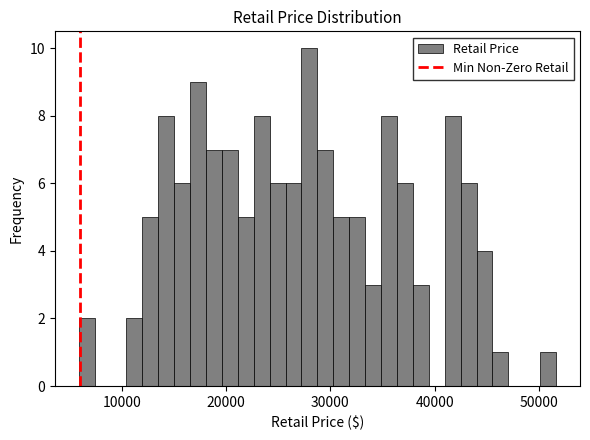

Around what value on the x-axis is the tallest bar? Give the approximate position of its centre, as read against the axis.

28000